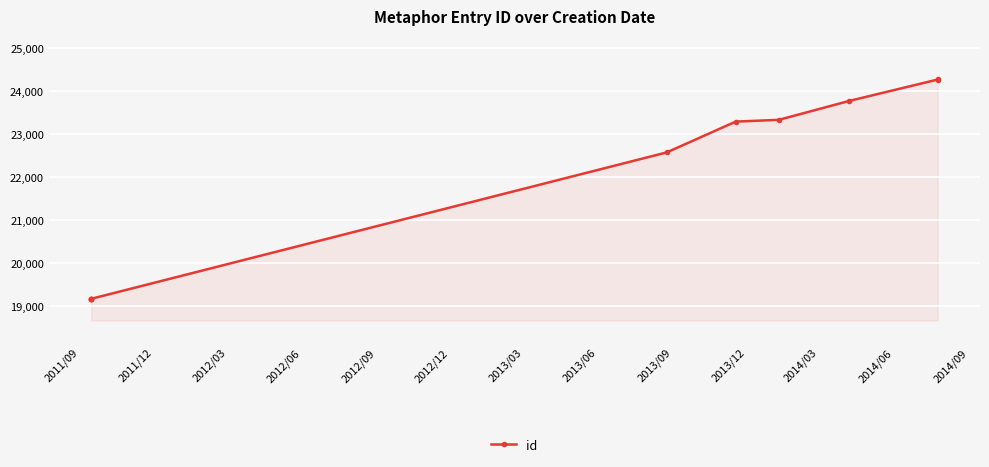

The value at 2012/09 is 11619. True or false?

False